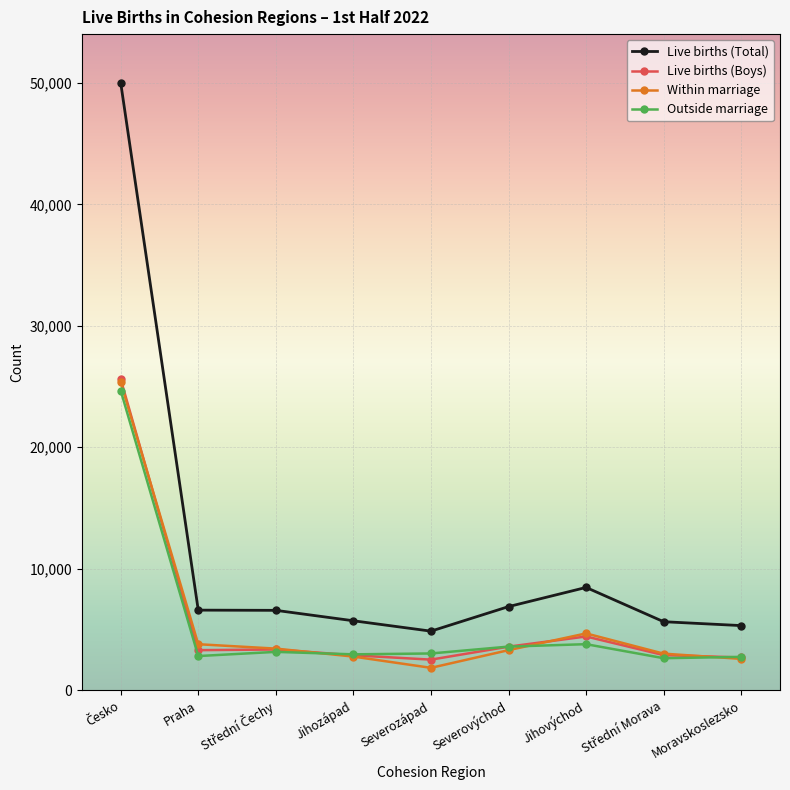

What is the label of the 9th point from the left?

Moravskoslezsko